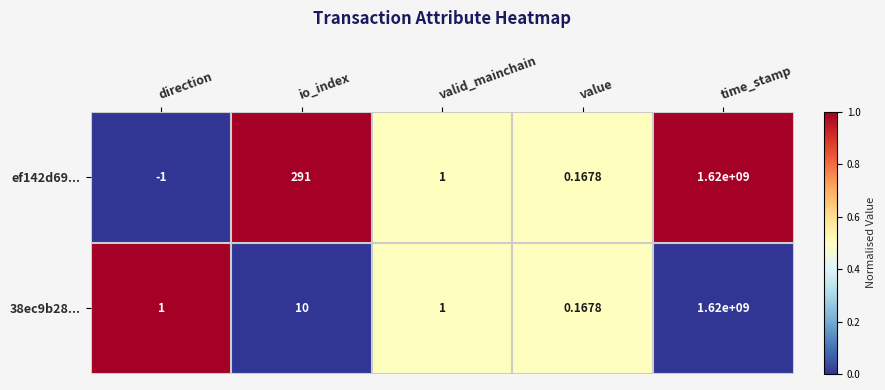

At which label is ef142d69... closest to 809999999?

io_index